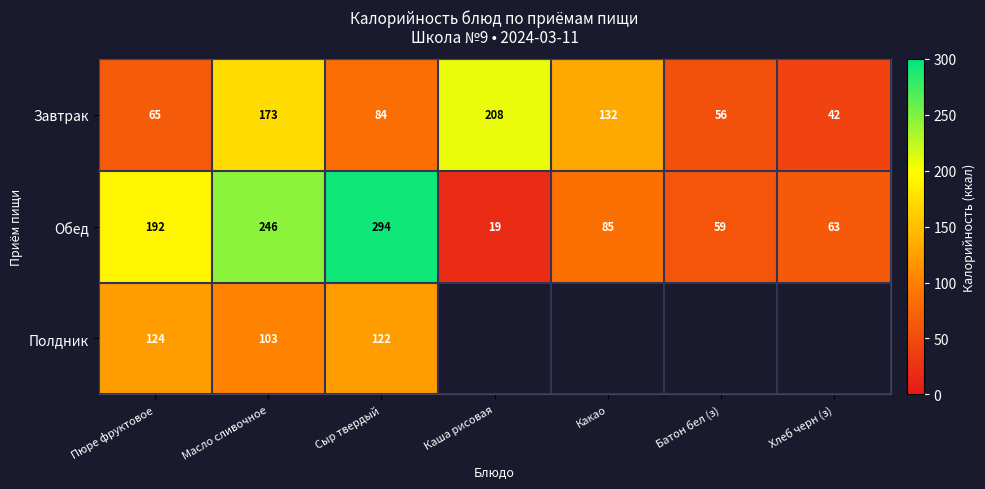

At Масло сливочное, list the series in order from smallest to largest.

Полдник, Завтрак, Обед